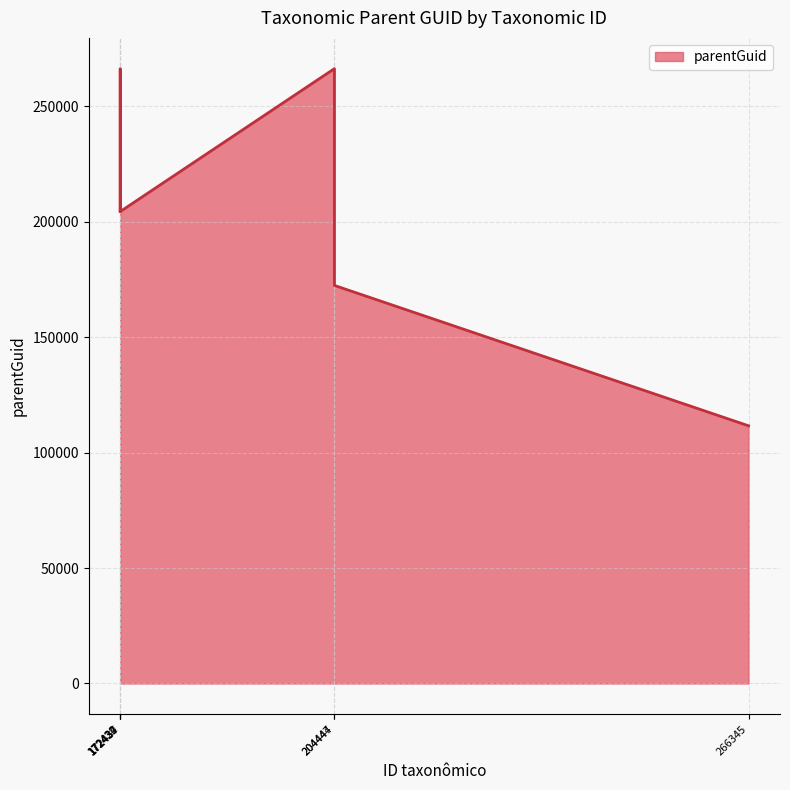

What is the smallest value displayed?

111624